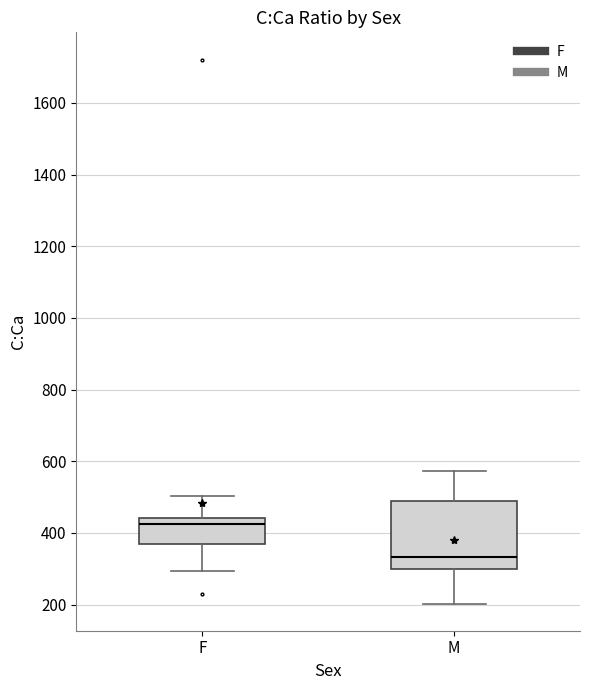

Reading left to right, transcribe this box plot: for each box, give where its median line is, the range the box spans, and where its two whiskers end, as read against the y-axis. The values are not printed on the chart, so give them approximately, as read against the axis.

F: median 420, box 360 to 440, whiskers 300 to 500
M: median 340, box 300 to 480, whiskers 200 to 580